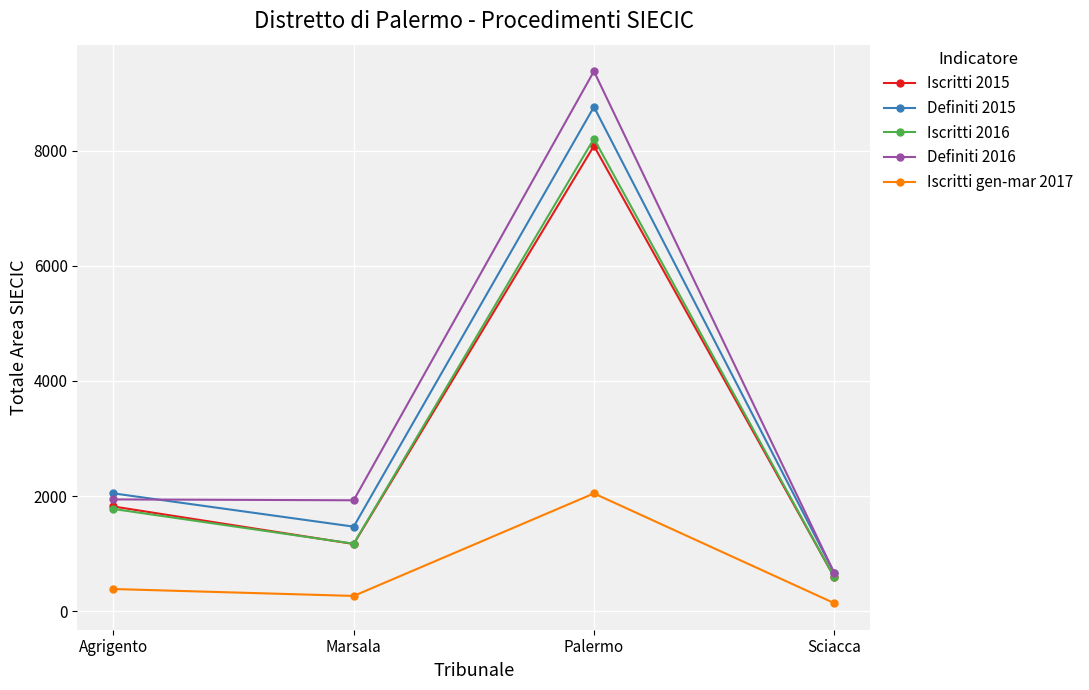

At how many categories does at least one series exceed 8577?

1